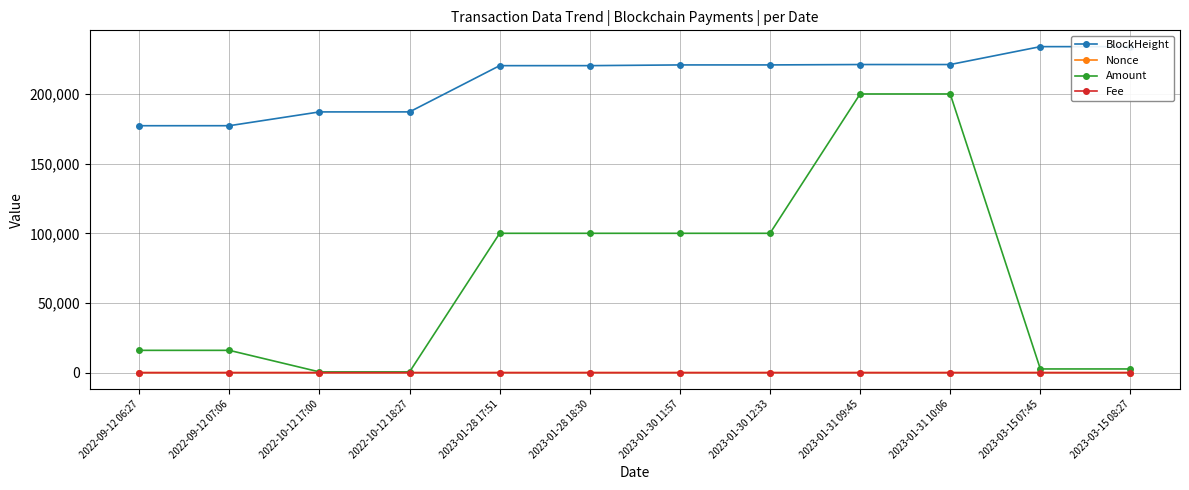

Between 2023-01-28 18:30 and 2022-10-12 18:27, which is larger?

2023-01-28 18:30